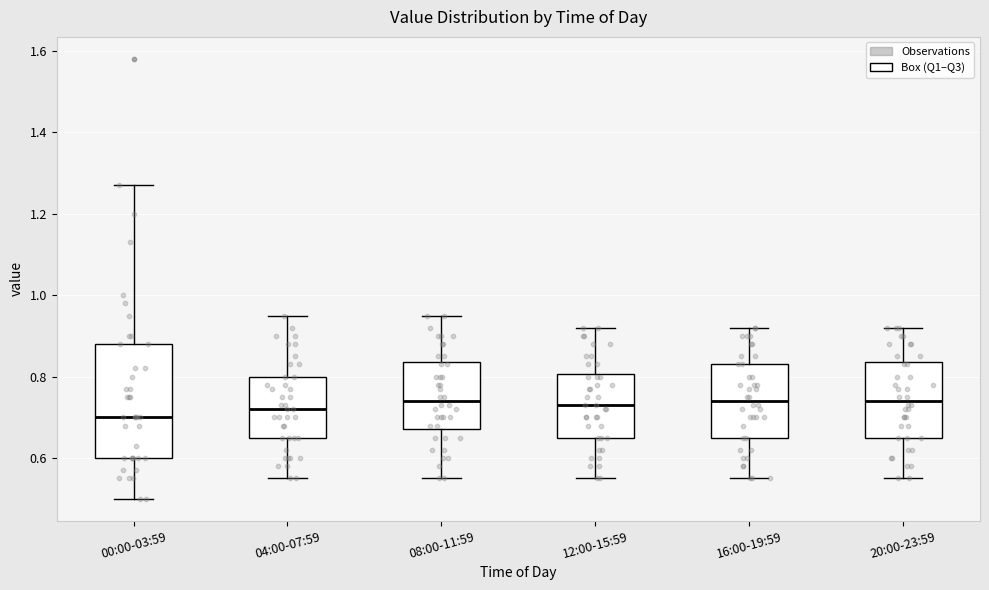

Where is the upper edge of the box for 20:00-23:59 on the y-axis? The values are not printed on the chart, so give them approximately, as read against the axis.

0.84